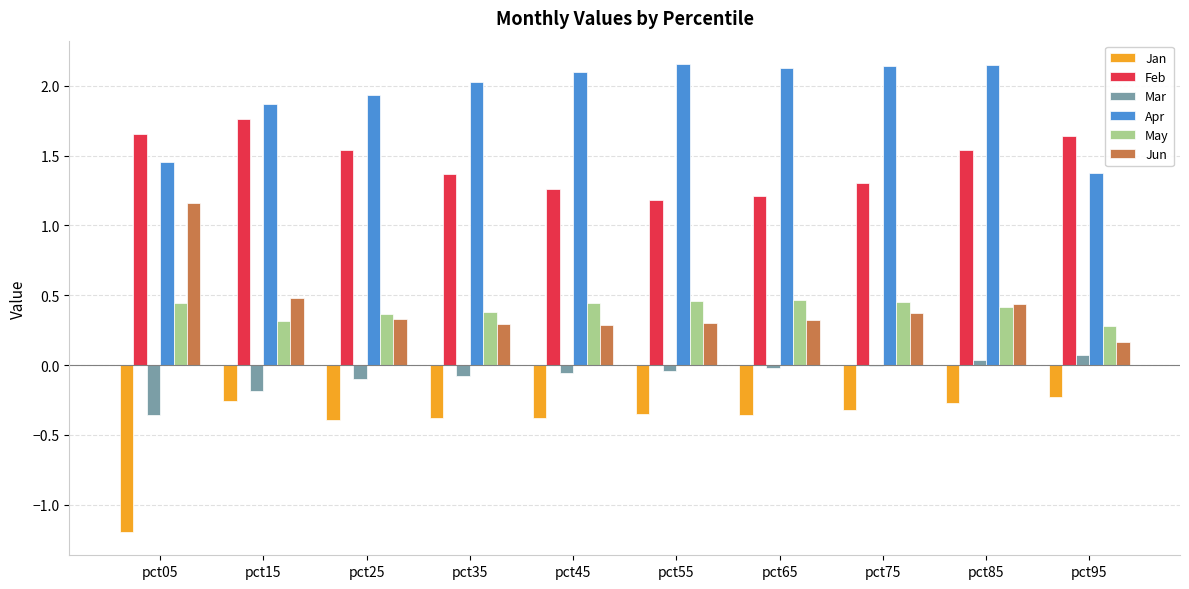

What is the sum of all Jan values?

-4.1